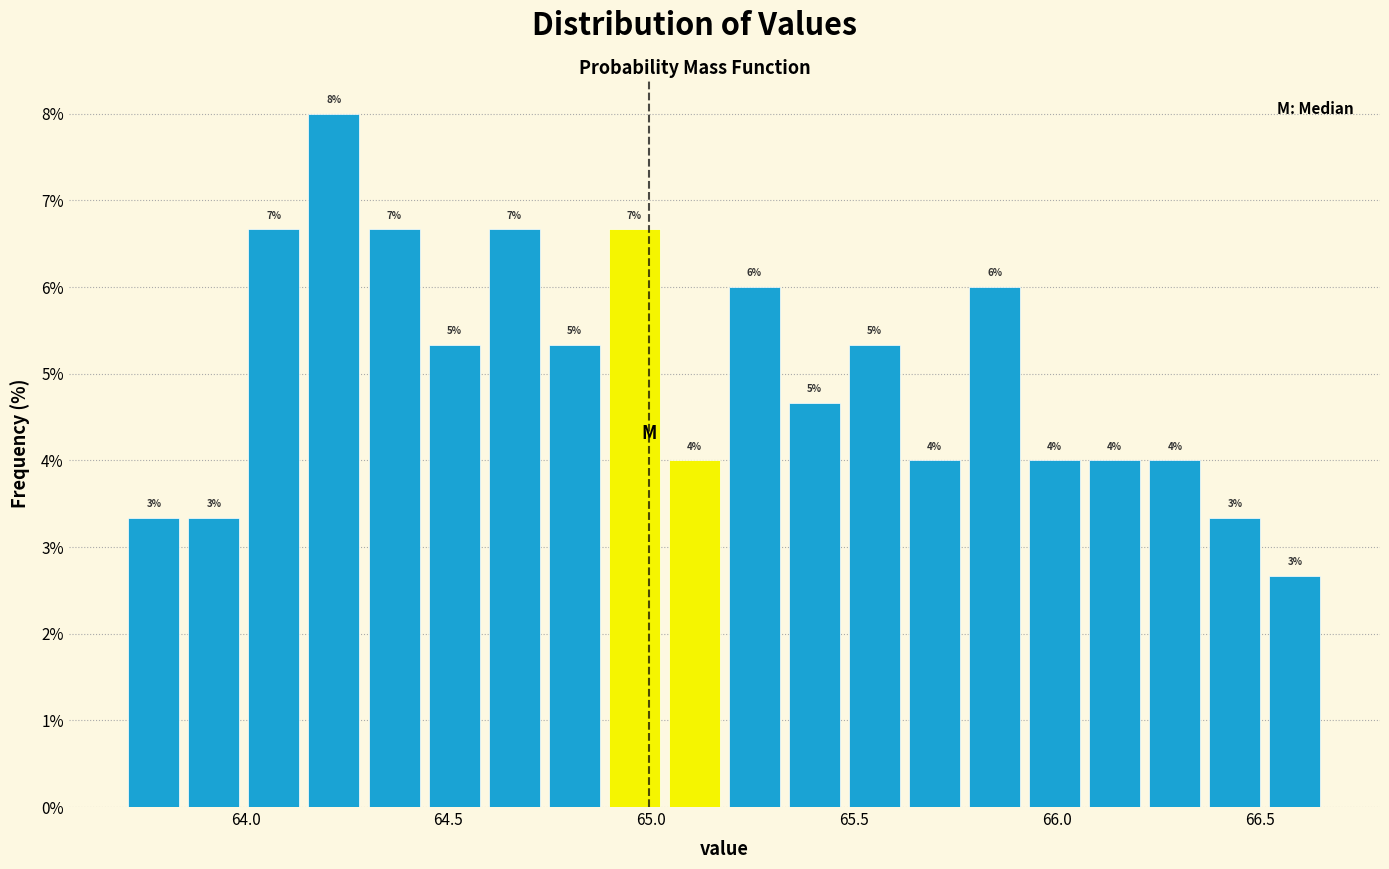

Around what value on the x-axis is the tallest bar? Give the approximate position of its centre, as read against the axis.

64.20